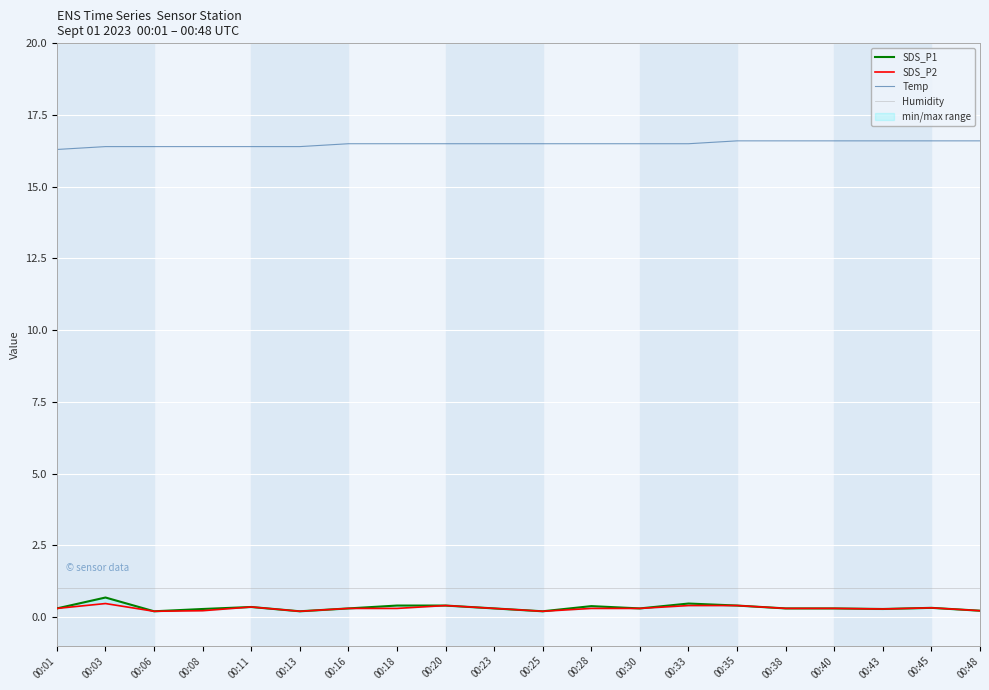

Reading left to right, what are all the values shown in this chart?

SDS_P1: 0.3	0.7	0.2	0.3	0.3	0.2	0.3	0.4	0.4	0.3	0.2	0.4	0.3	0.5	0.4	0.3	0.3	0.3	0.3	0.2
SDS_P2: 0.3	0.5	0.2	0.2	0.3	0.2	0.3	0.3	0.4	0.3	0.2	0.3	0.3	0.4	0.4	0.3	0.3	0.3	0.3	0.2
Temp: 16.3	16.4	16.4	16.4	16.4	16.4	16.5	16.5	16.5	16.5	16.5	16.5	16.5	16.5	16.6	16.6	16.6	16.6	16.6	16.6
Humidity: 1.0	1.0	1.0	1.0	1.0	1.0	1.0	1.0	1.0	1.0	1.0	1.0	1.0	1.0	1.0	1.0	1.0	1.0	1.0	1.0